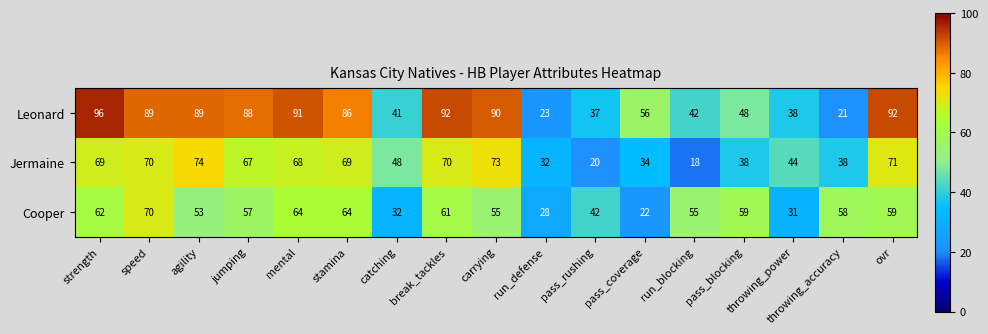

At which label is Leonard closest to 58?

pass_coverage